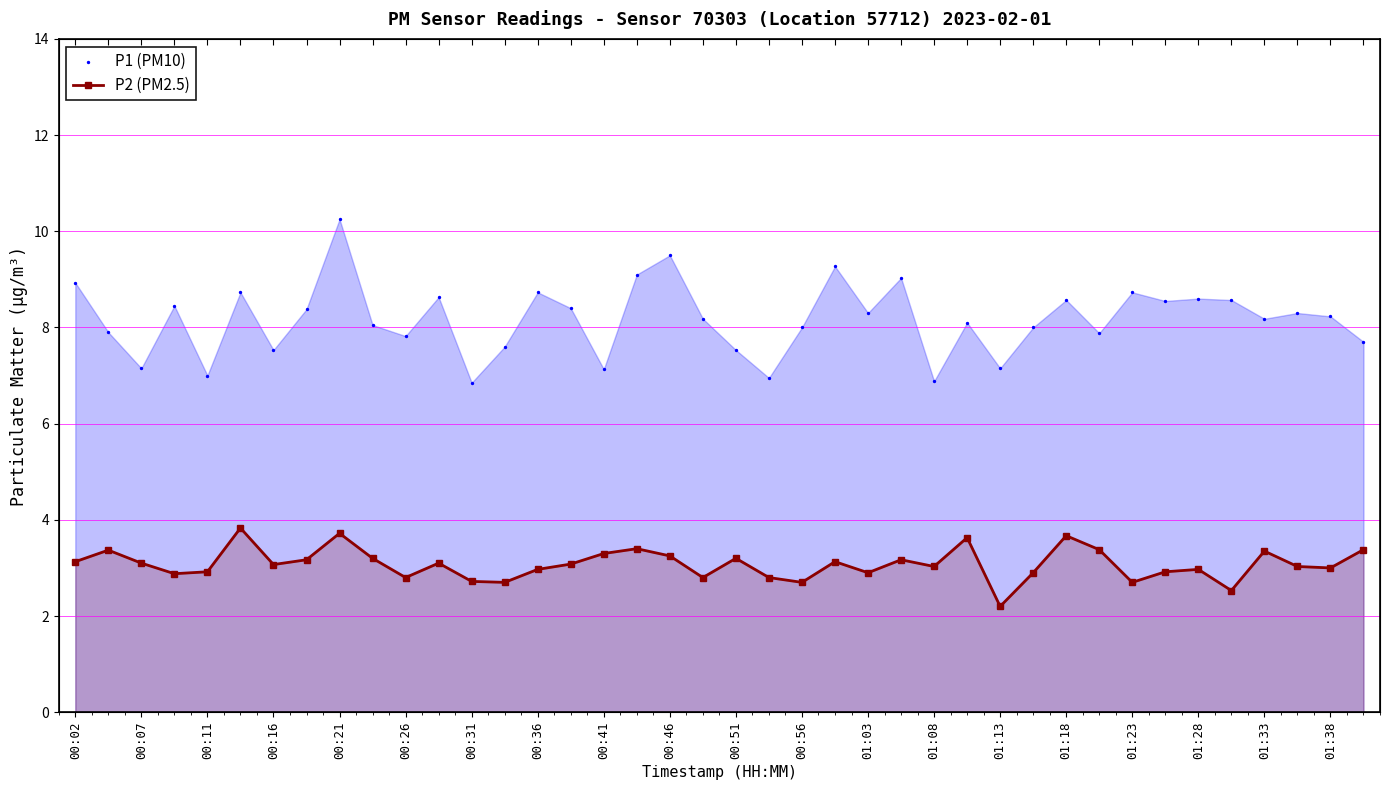

Is the value of P1 (PM10) at 35 greater than the value of P2 (PM2.5) at 01:38?

Yes